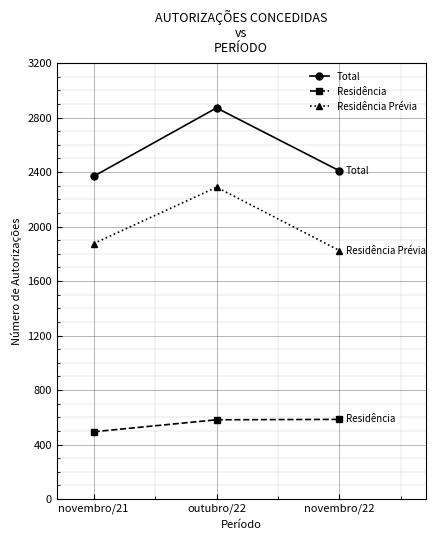

What position from the left is novembro/21?

1